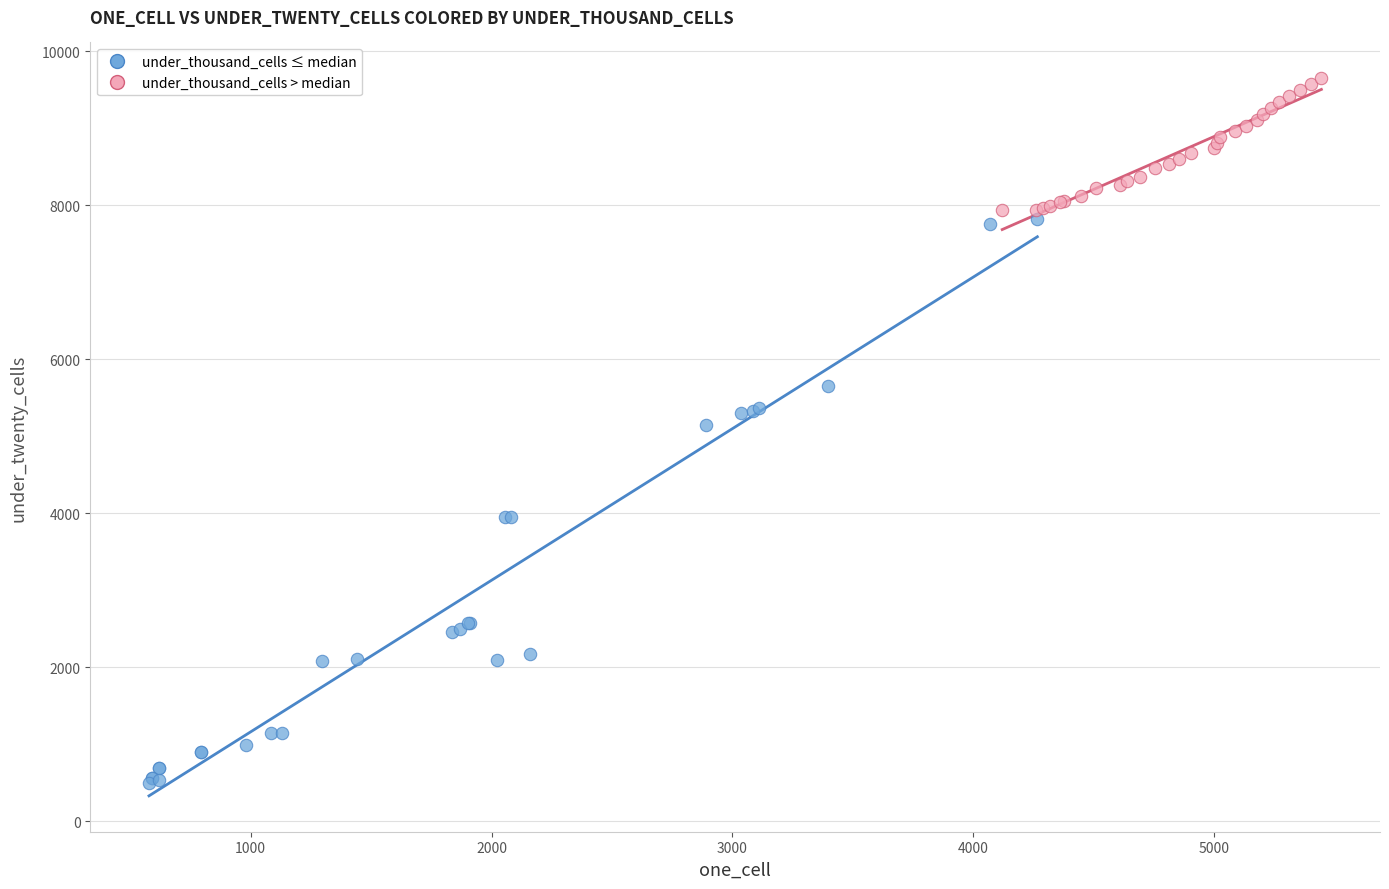

Which series has the largest Y range (max minus min)?

under_thousand_cells ≤ median